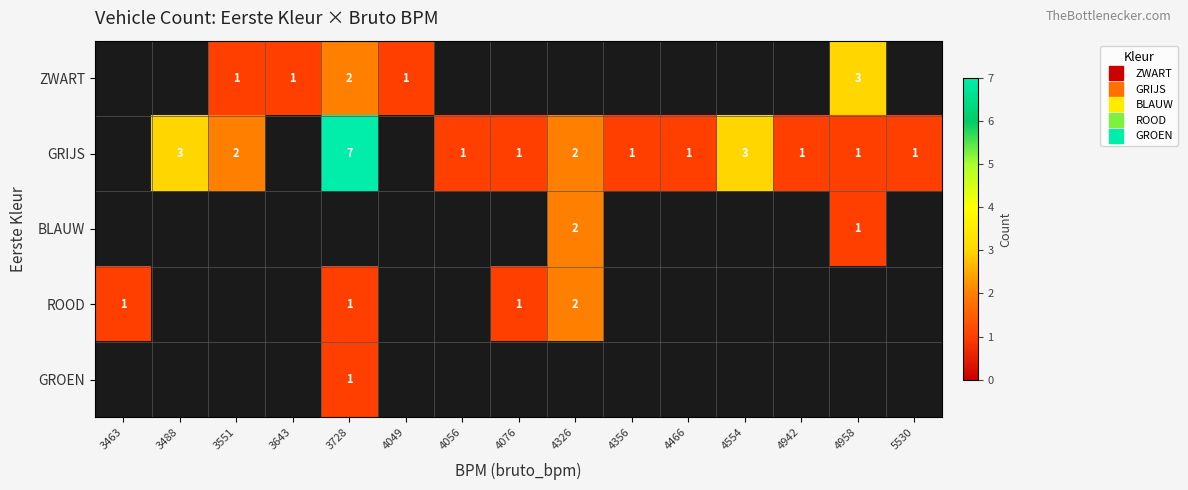

Is it true that GRIJS equals 2.0 at 4326?

True